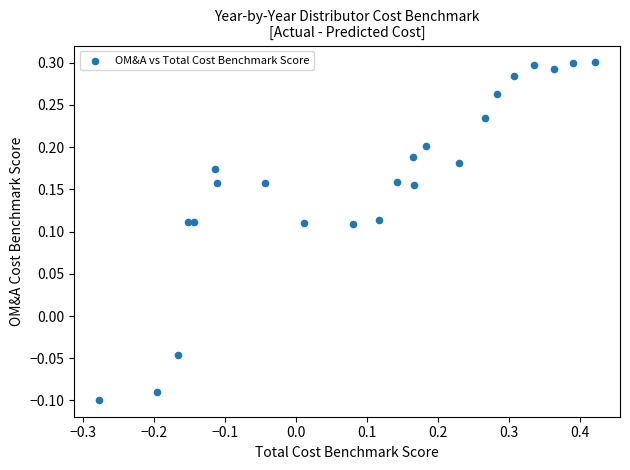

What is the range of Y values (max minus min)?

0.4